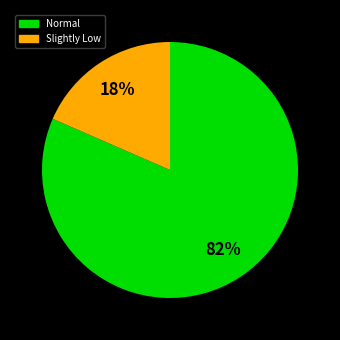

To the nearest percent, what is the average slice percentage?

50%